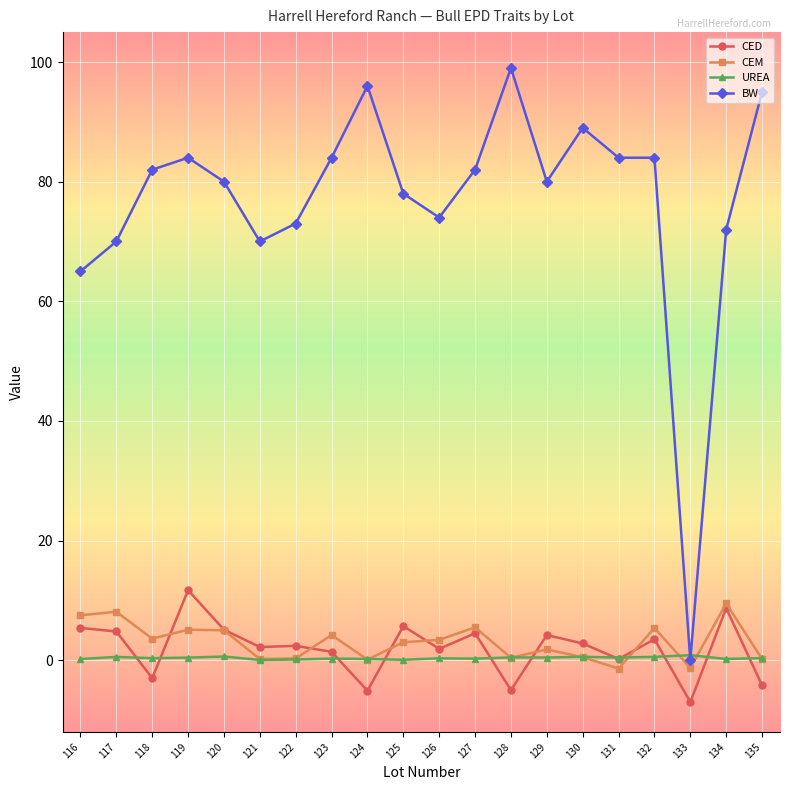

List the series in order of their peak value, lowest first.

UREA, CEM, CED, BW